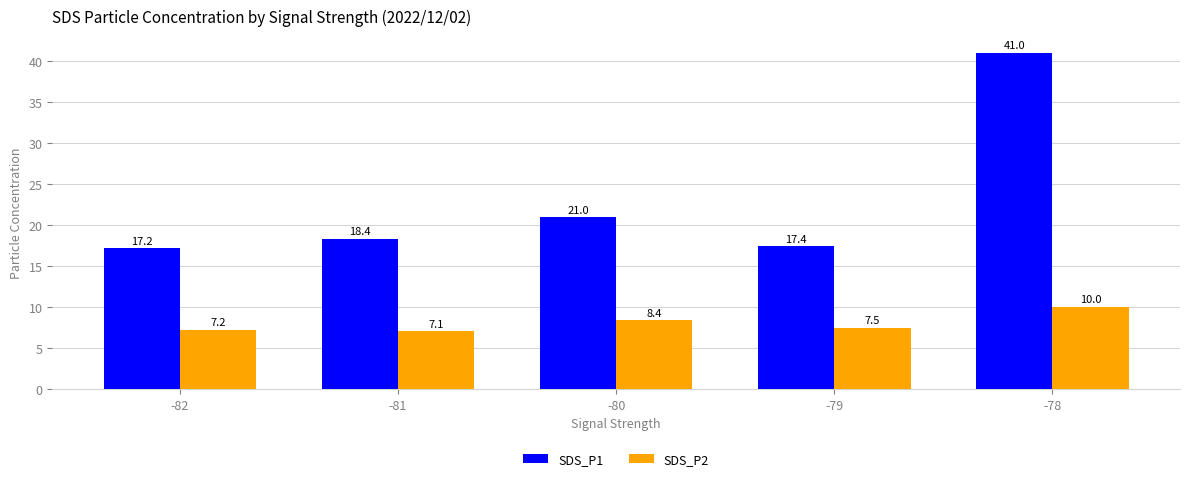

Which category has the lowest value in the SDS_P1 series?

-82